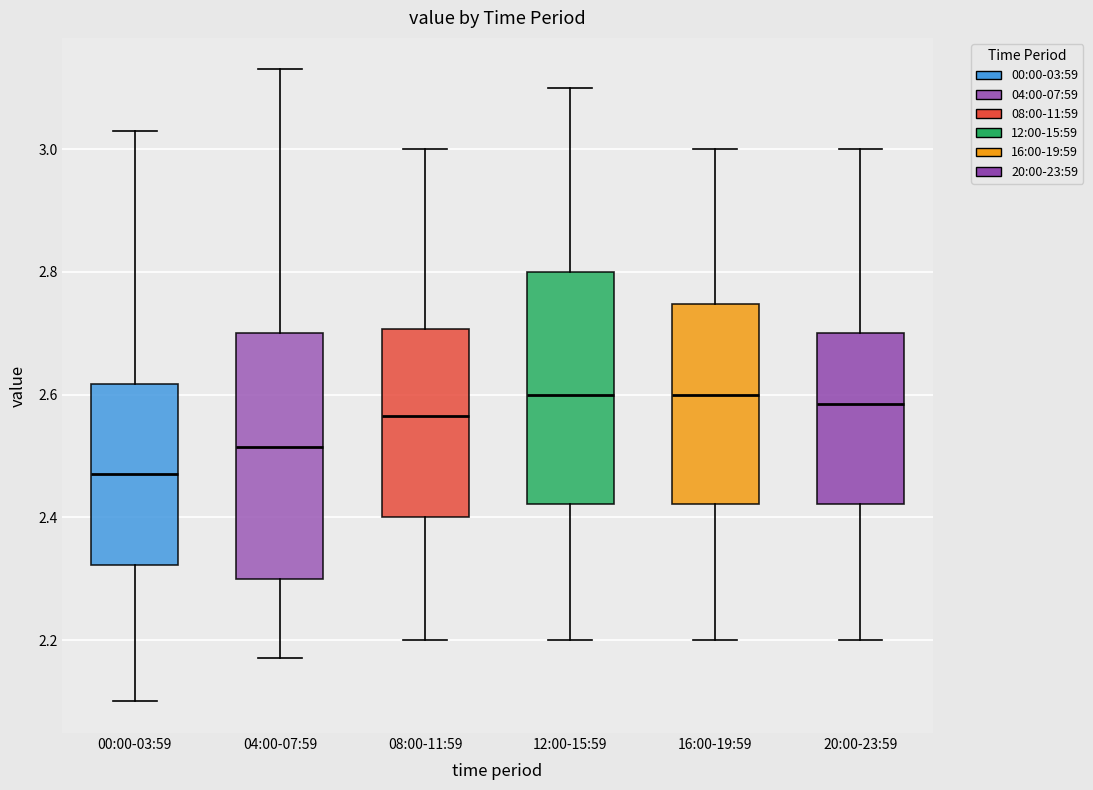

Where is the upper edge of the box for 00:00-03:59 on the y-axis? The values are not printed on the chart, so give them approximately, as read against the axis.

2.62